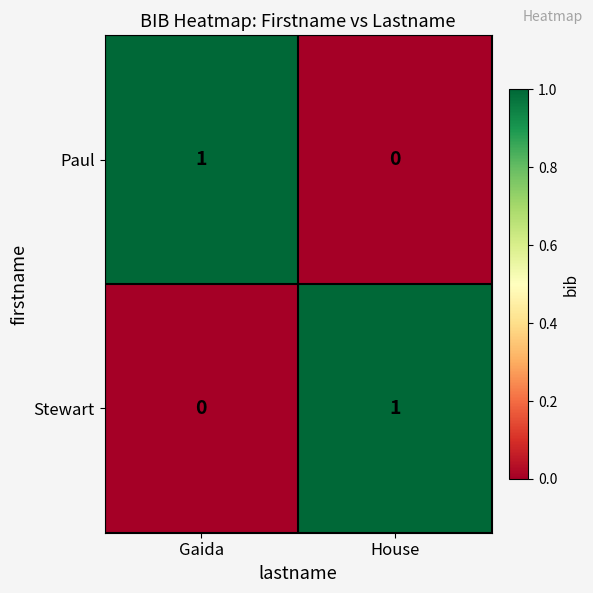

At which label does Paul reach its minimum?

House